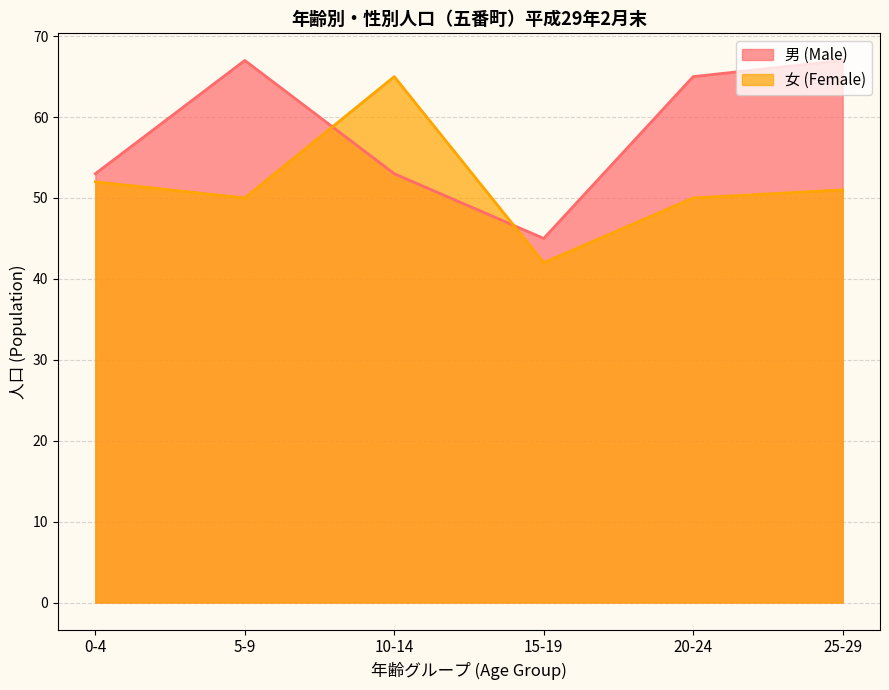

Rank the categories by 女 (Female) value from highest to lowest.

10-14, 0-4, 25-29, 5-9, 20-24, 15-19